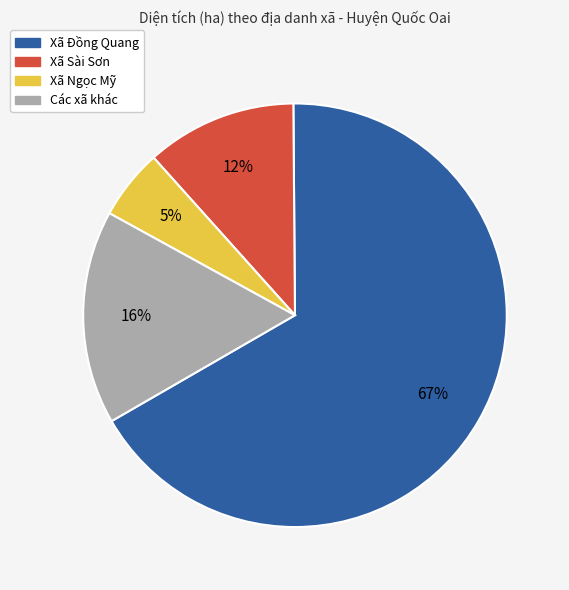

Count the number of slices in the pie.

4